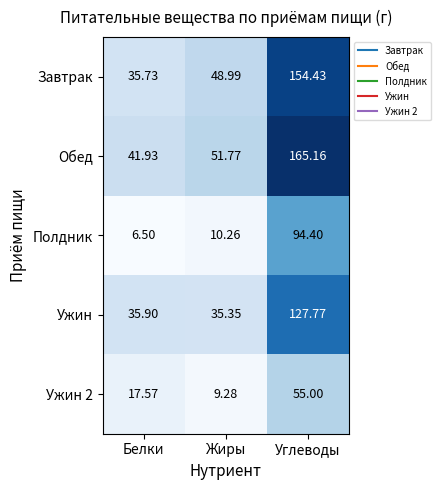

Which series has the widest spread of values?

Обед